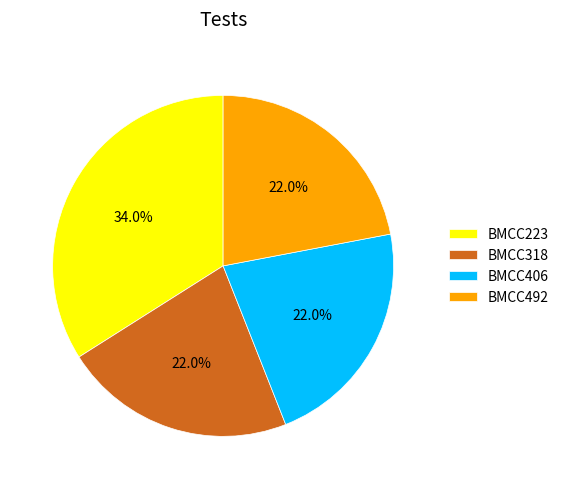

Is BMCC223 the majority of the pie?

No